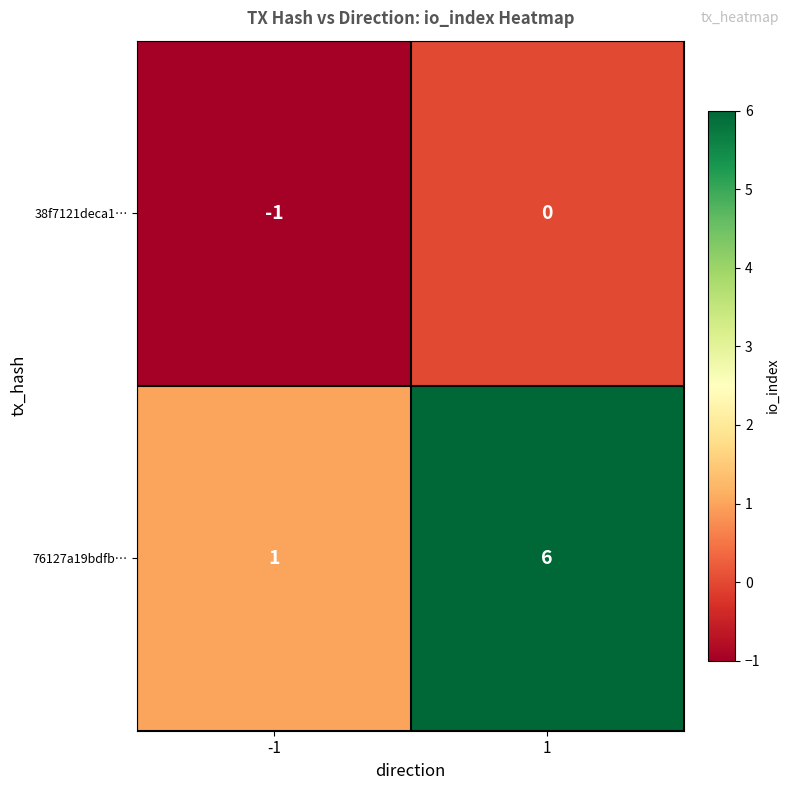

Rank the series by their average value, from lowest to highest.

38f7121deca1…, 76127a19bdfb…